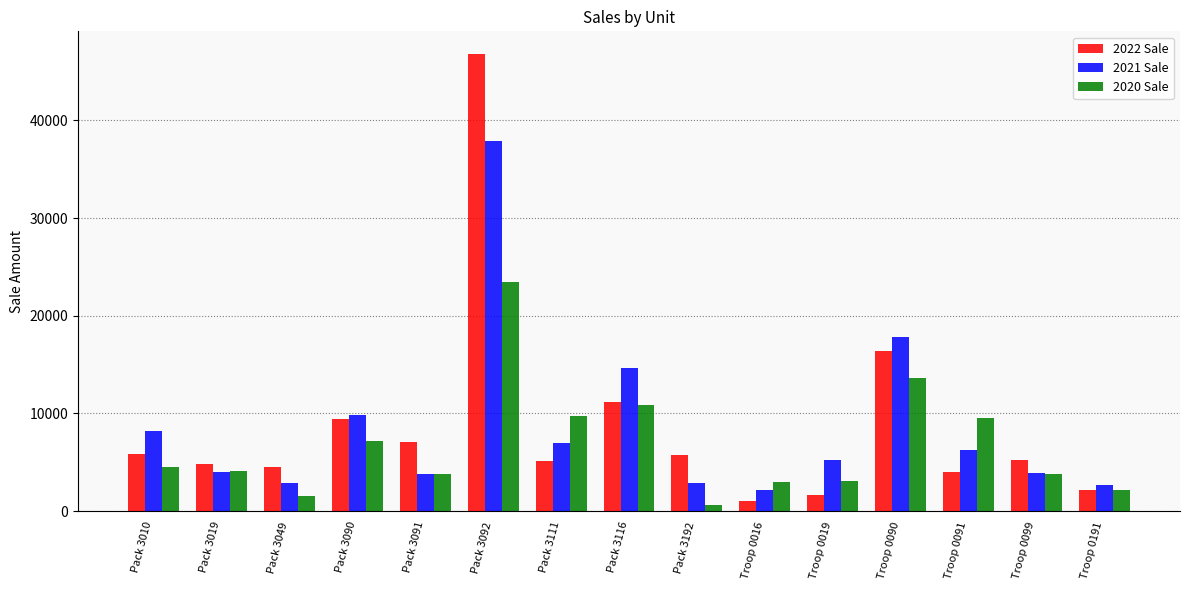

At which label does 2021 Sale first exceed 5251?

Pack 3010